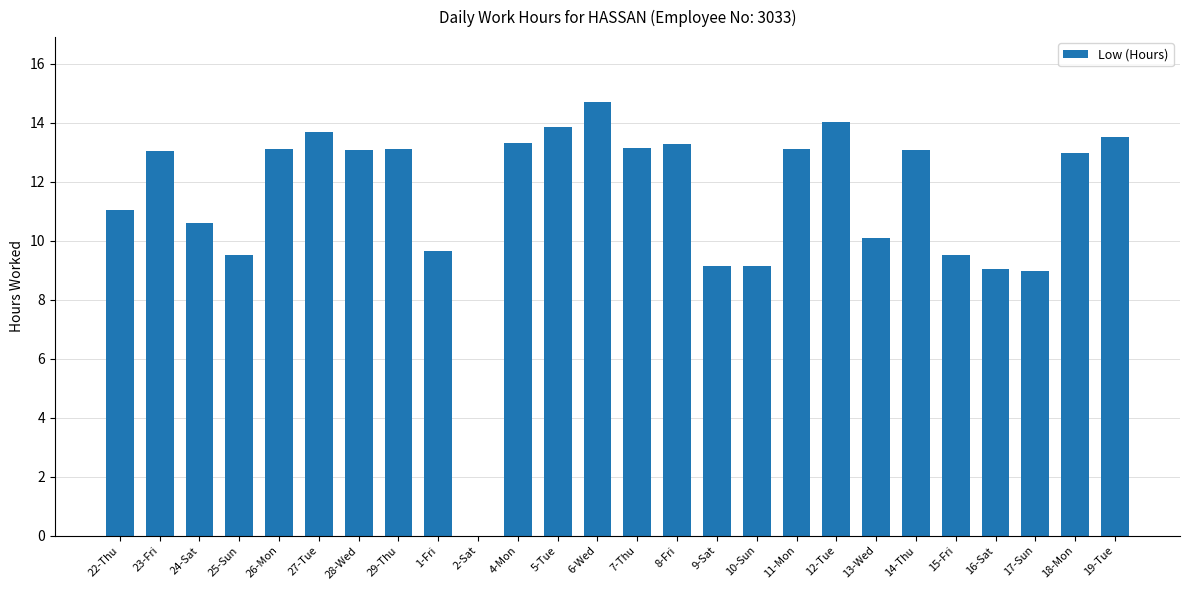

How many series are shown in this chart?

1